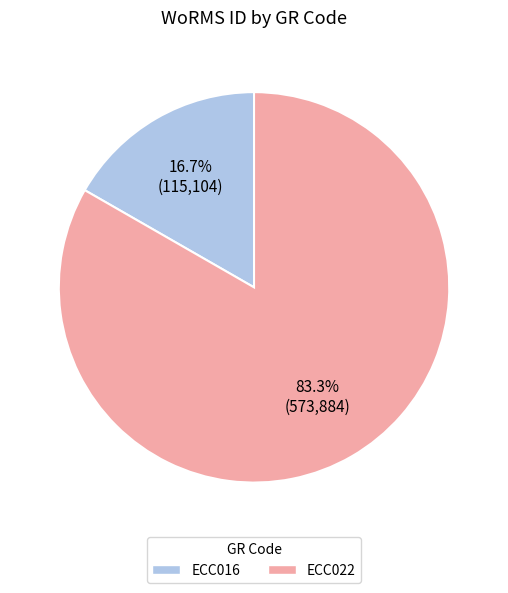

What is the ratio of the value at ECC022 to the value at ECC016?

5.0